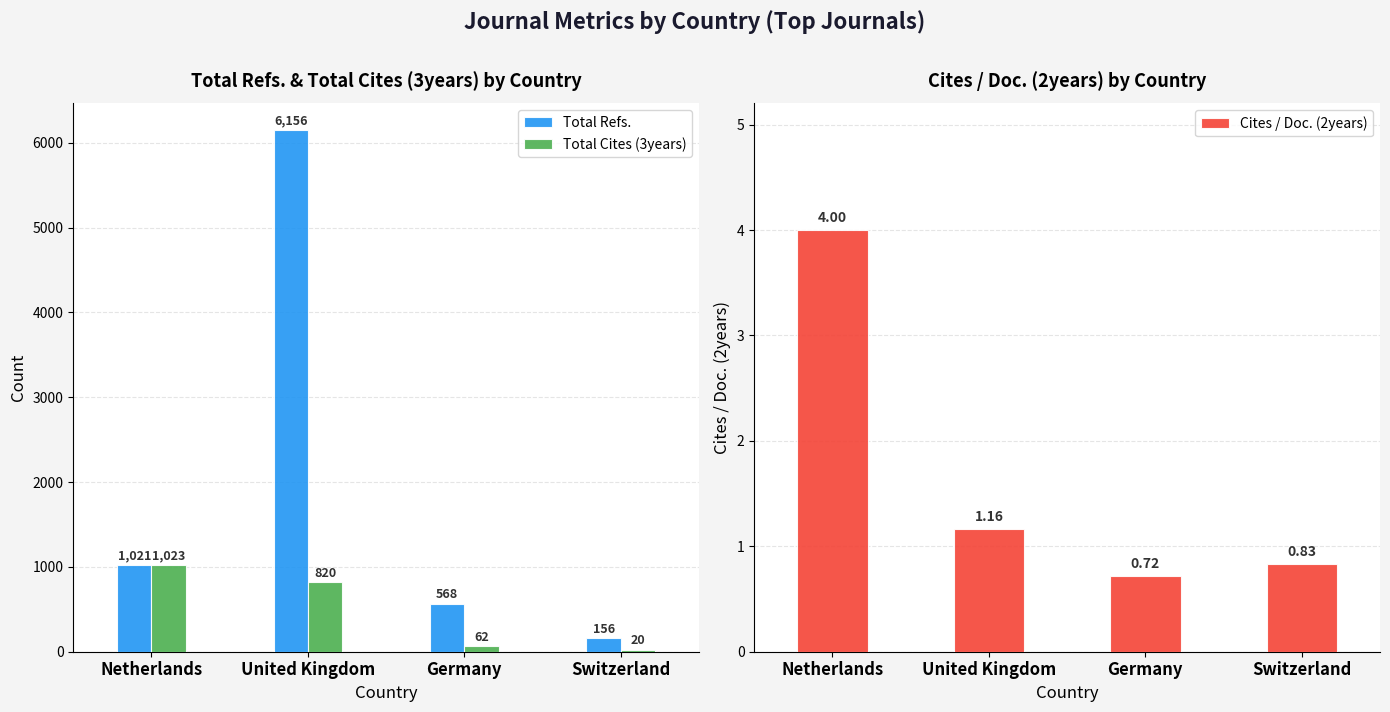

Which category has the lowest value across all series?

Germany